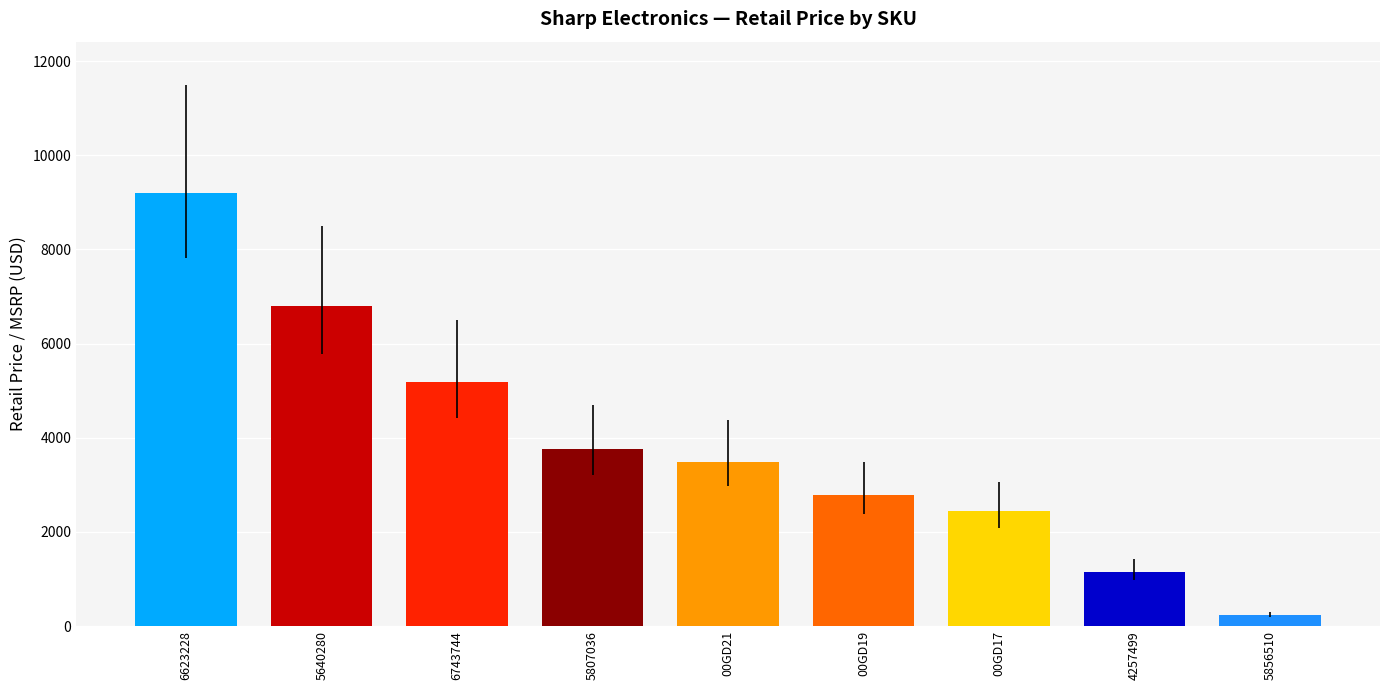

What is the change in value from 5640280 to 6743744?

-1600